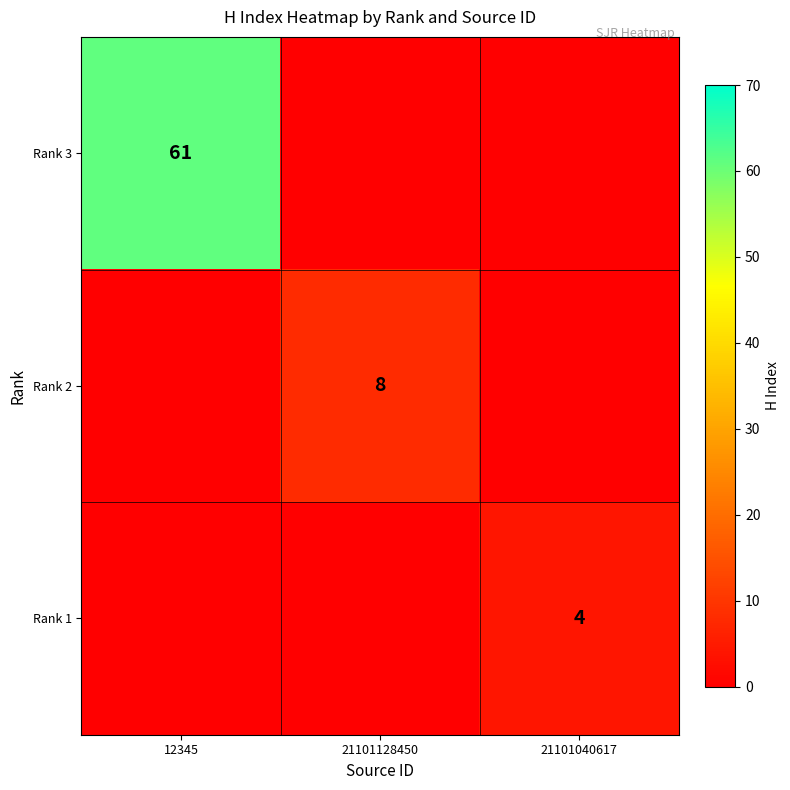

The Rank 3 series shows 61 at 12345. True or false?

True